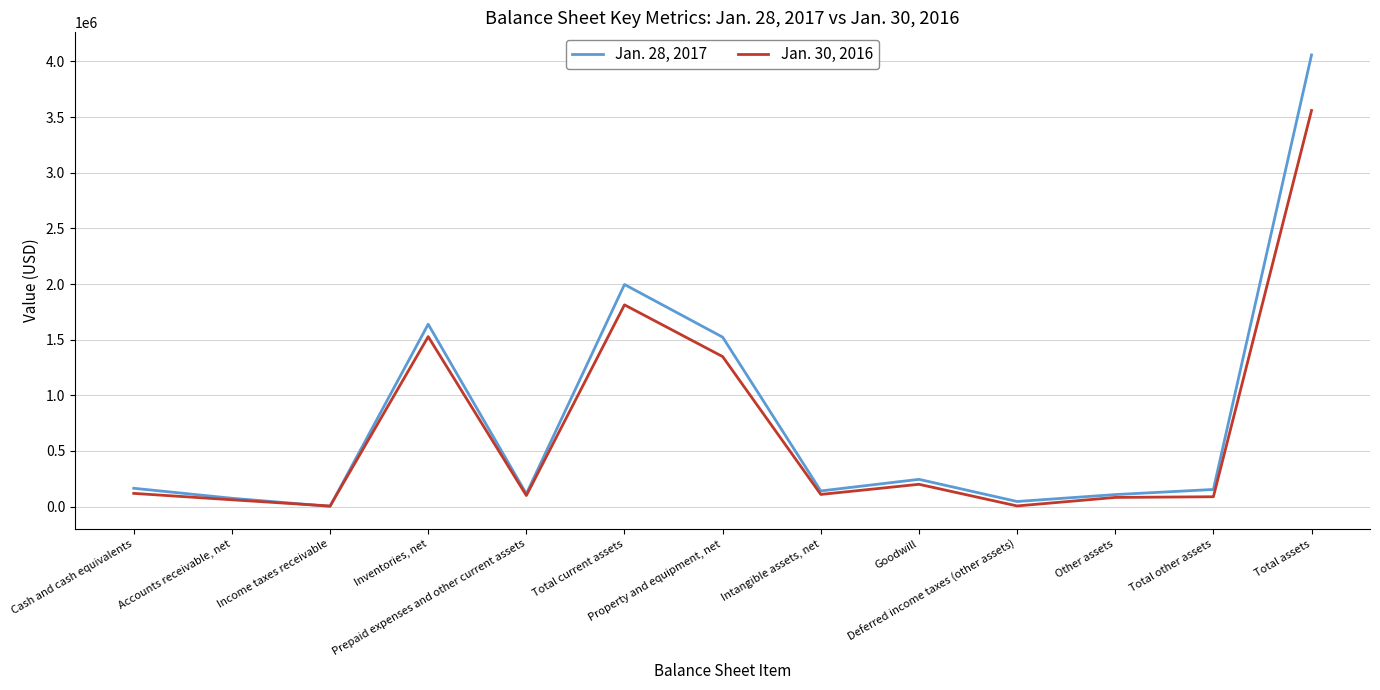

What is the smallest value displayed?

2307